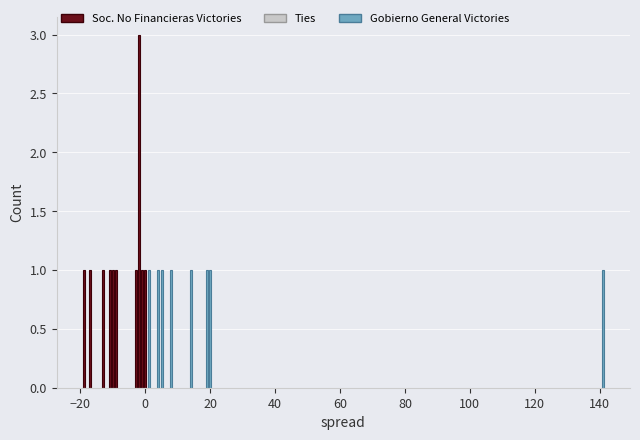

What value does the Gobierno General Dominant series have at 14?

1